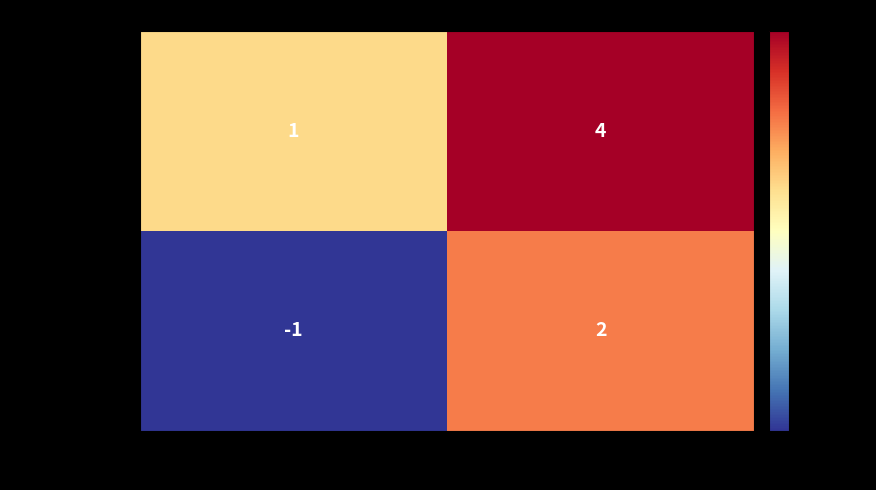

Reading left to right, list all the values displayed in this chart.

8d8246d7a622…: direction=1	io_index=4
464456aea629…: direction=-1	io_index=2